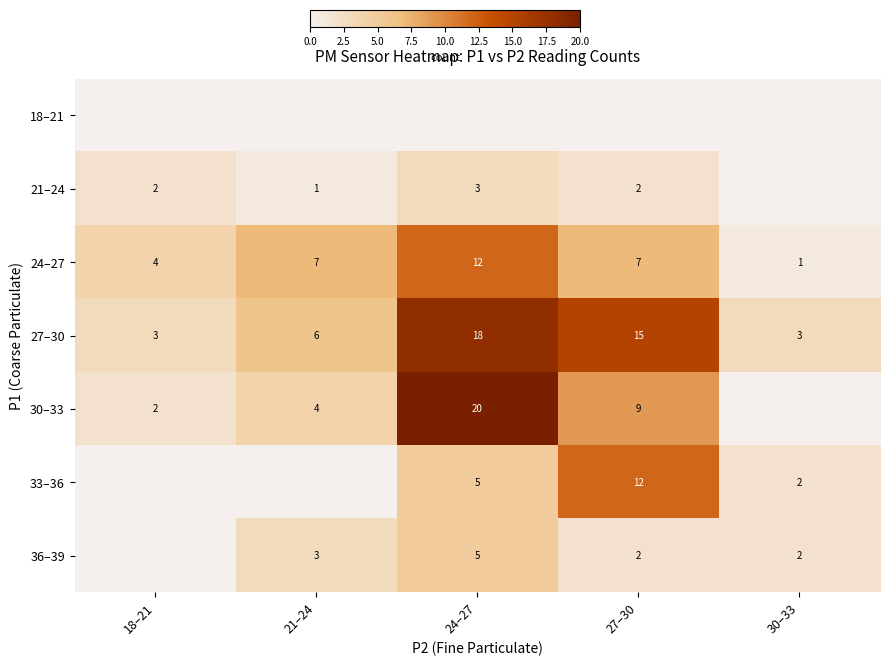

The value of 24–27 at 18–21 is 6. True or false?

False